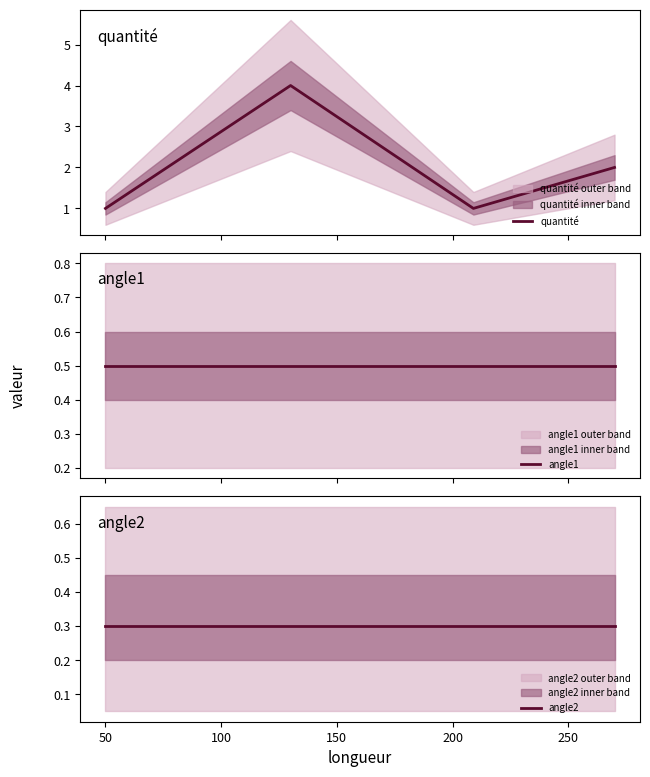

True or false: quantité has more than 1 interior local peaks.

False